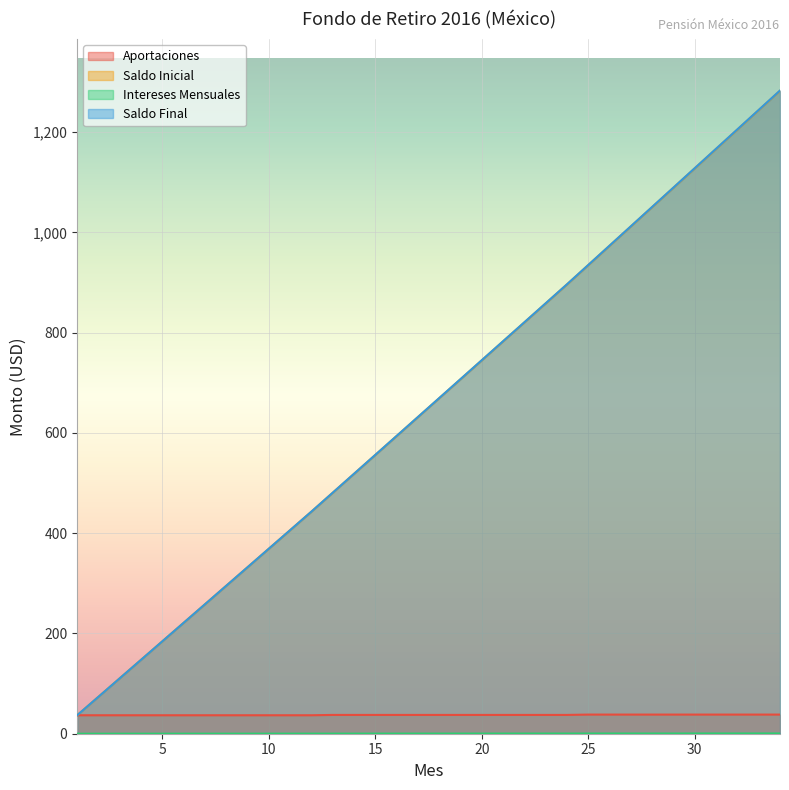

Reading left to right, list all the values displayed in this chart.

Aportaciones: 1=36.8	2=36.8	3=36.8	4=36.8	5=36.8	6=36.8	7=36.8	8=36.8	9=36.8	10=36.8	11=36.8	12=36.8	13=37.5	14=37.5	15=37.5	16=37.5	17=37.5	18=37.5	19=37.5	20=37.5	21=37.5	22=37.5	23=37.5	24=37.5	25=38.2	26=38.2	27=38.2	28=38.2	29=38.2	30=38.2	31=38.2	32=38.2	33=38.2	34=38.2
Saldo Inicial: 1=36.8	2=73.7	3=110.5	4=147.4	5=184.3	6=221.2	7=258.2	8=295.1	9=332.1	10=369.0	11=406.0	12=443.0	13=480.7	14=518.4	15=556.1	16=593.9	17=631.6	18=669.4	19=707.2	20=745.0	21=782.8	22=820.6	23=858.5	24=896.3	25=934.9	26=973.5	27=1012.1	28=1050.7	29=1089.3	30=1128.0	31=1166.6	32=1205.3	33=1244.0	34=1282.7
Intereses Mensuales: 1=0.0	2=0.0	3=0.0	4=0.1	5=0.1	6=0.1	7=0.1	8=0.1	9=0.1	10=0.2	11=0.2	12=0.2	13=0.2	14=0.2	15=0.2	16=0.2	17=0.3	18=0.3	19=0.3	20=0.3	21=0.3	22=0.3	23=0.4	24=0.4	25=0.4	26=0.4	27=0.4	28=0.4	29=0.5	30=0.5	31=0.5	32=0.5	33=0.5	34=0.5
Saldo Final: 1=36.9	2=73.7	3=110.6	4=147.5	5=184.4	6=221.3	7=258.3	8=295.2	9=332.2	10=369.2	11=406.2	12=443.2	13=480.9	14=518.6	15=556.4	16=594.1	17=631.9	18=669.7	19=707.5	20=745.3	21=783.1	22=821.0	23=858.8	24=896.7	25=935.3	26=973.9	27=1012.5	28=1051.1	29=1089.8	30=1128.4	31=1167.1	32=1205.8	33=1244.5	34=1283.2